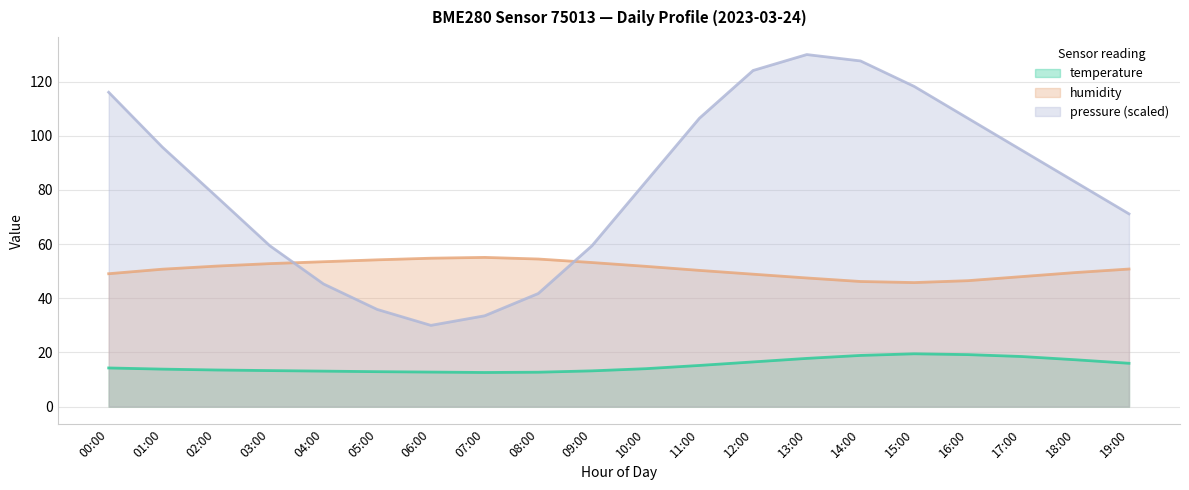

What is the sum of all temperature values?

305.1